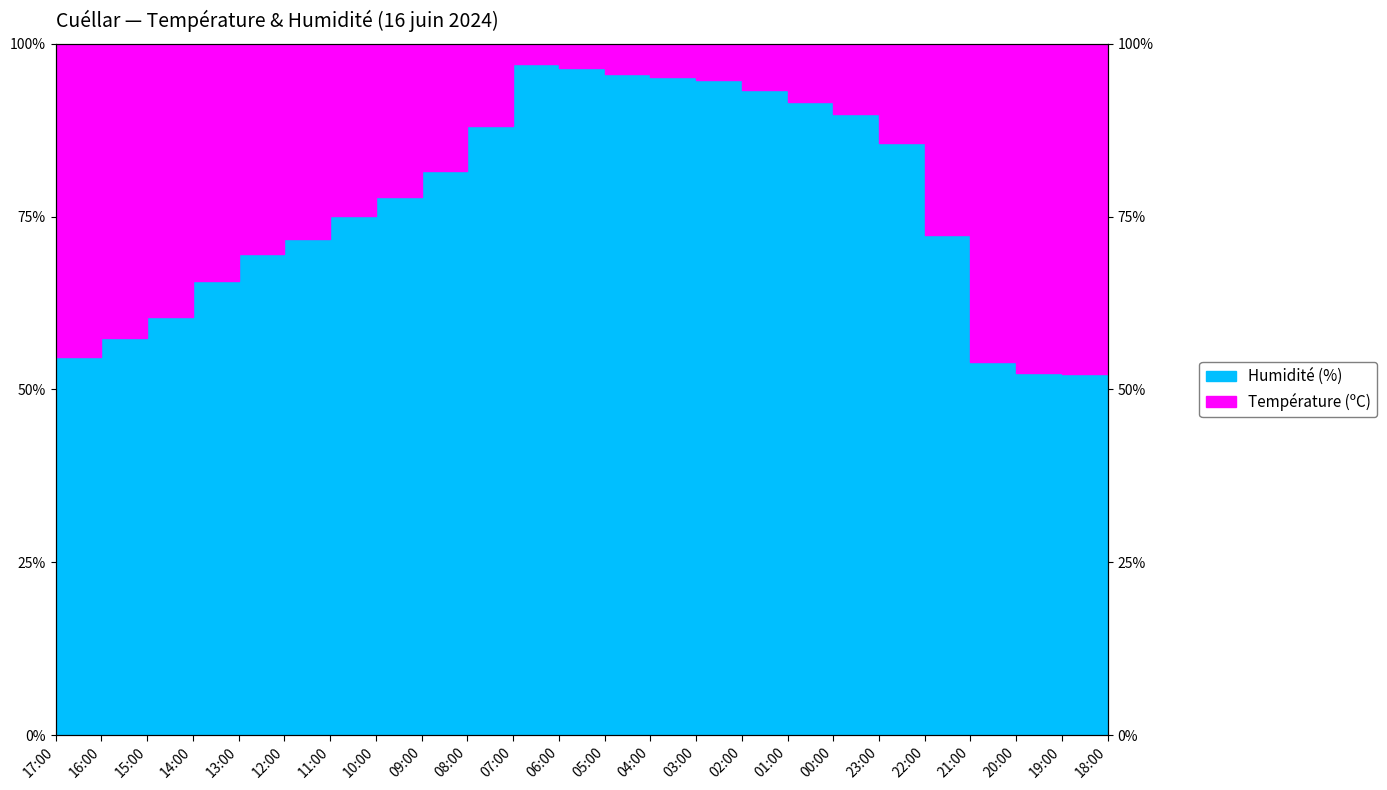

What is the sum of all values?

1825.9